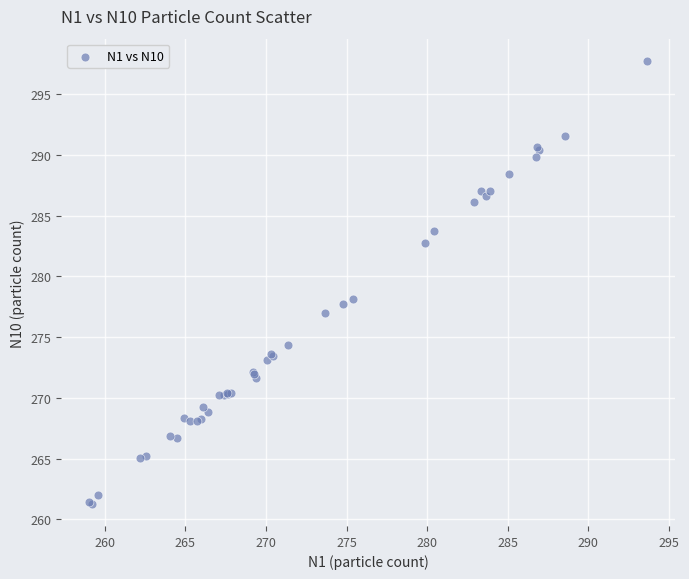

What Y value in the scatter plot is closest to 279?

278.1